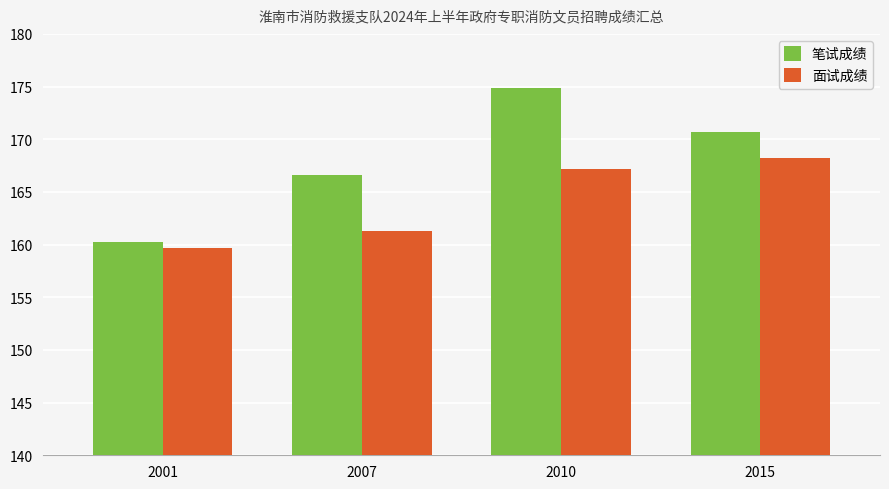

What is the sum of all 笔试成绩 values?

672.4